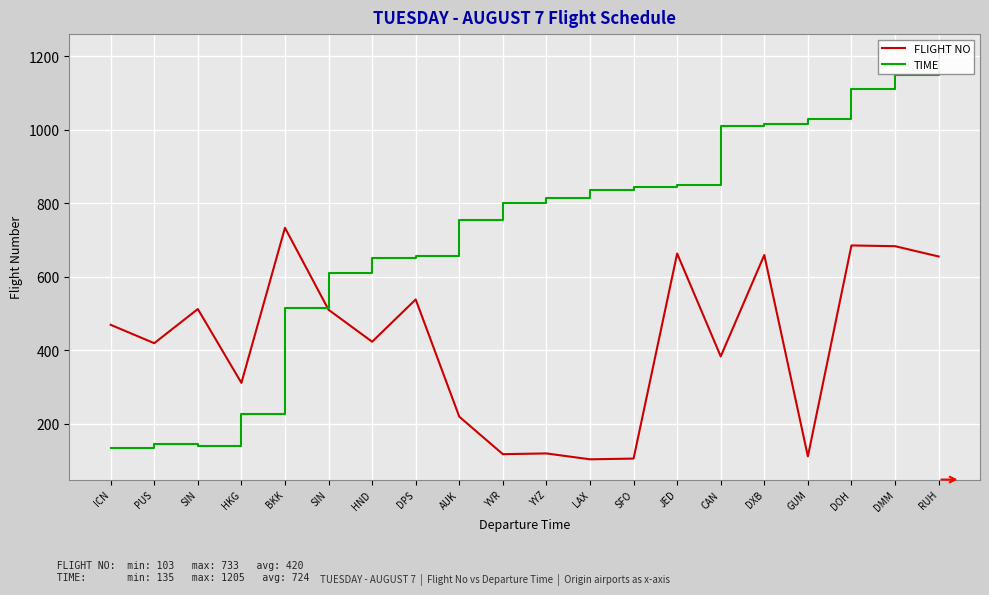

The value of FLIGHT NO at SIN is 917. True or false?

False